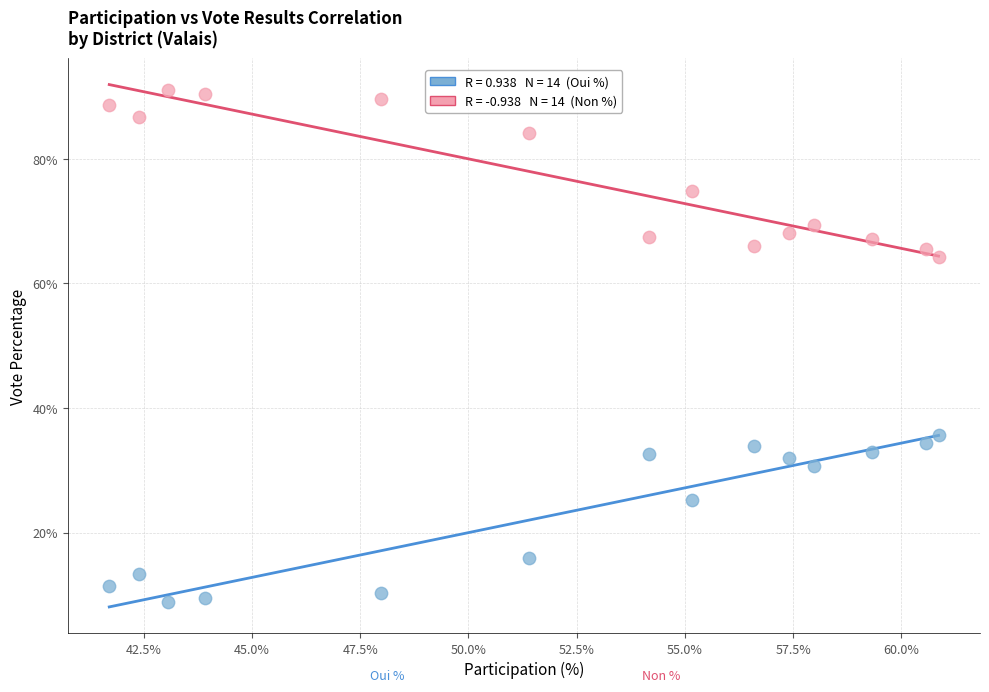

Across all data points, what is the range of X values (max minus min)?

19.2